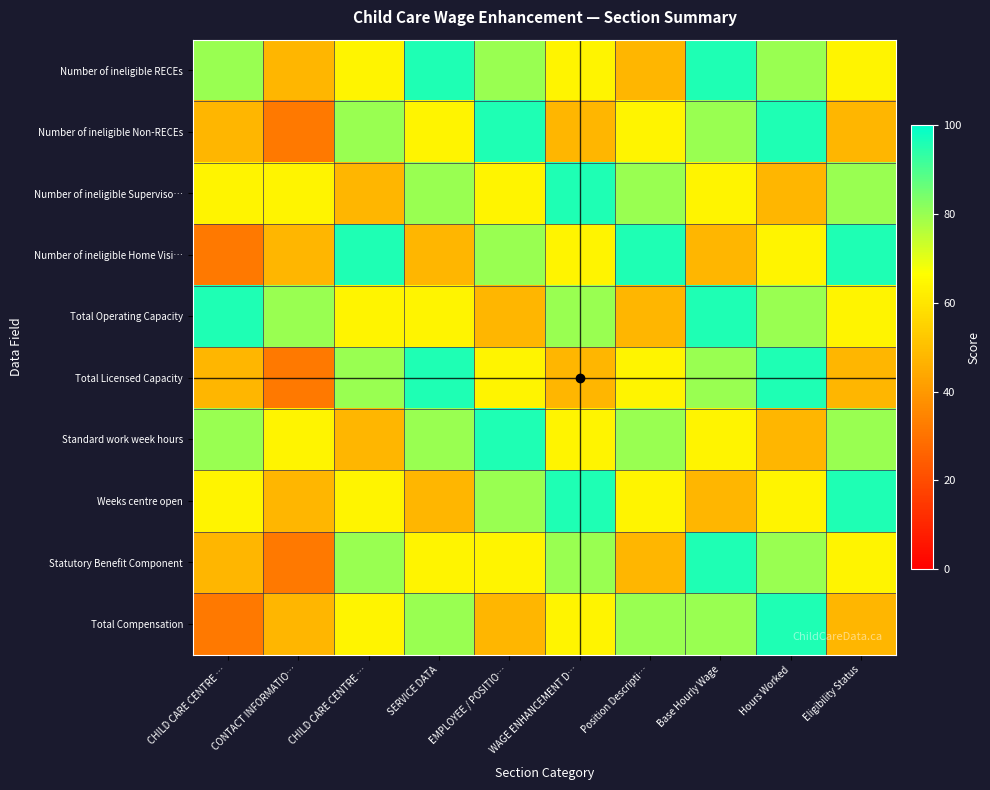

What is the minimum value shown in the chart?

32